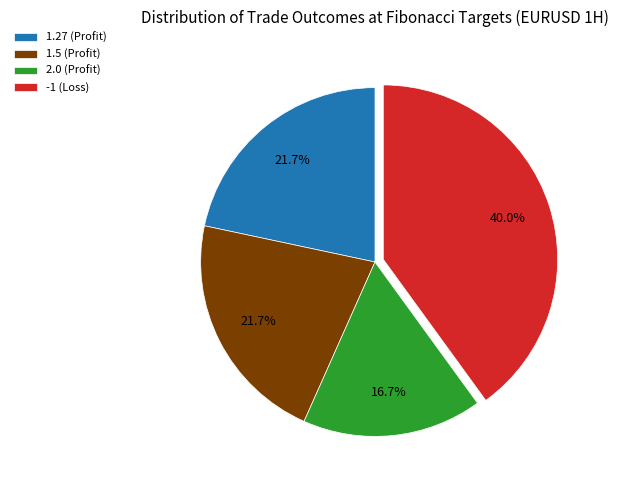

Do 1.27 (Profit) and -1 (Loss) together represent more than half of the pie?

Yes